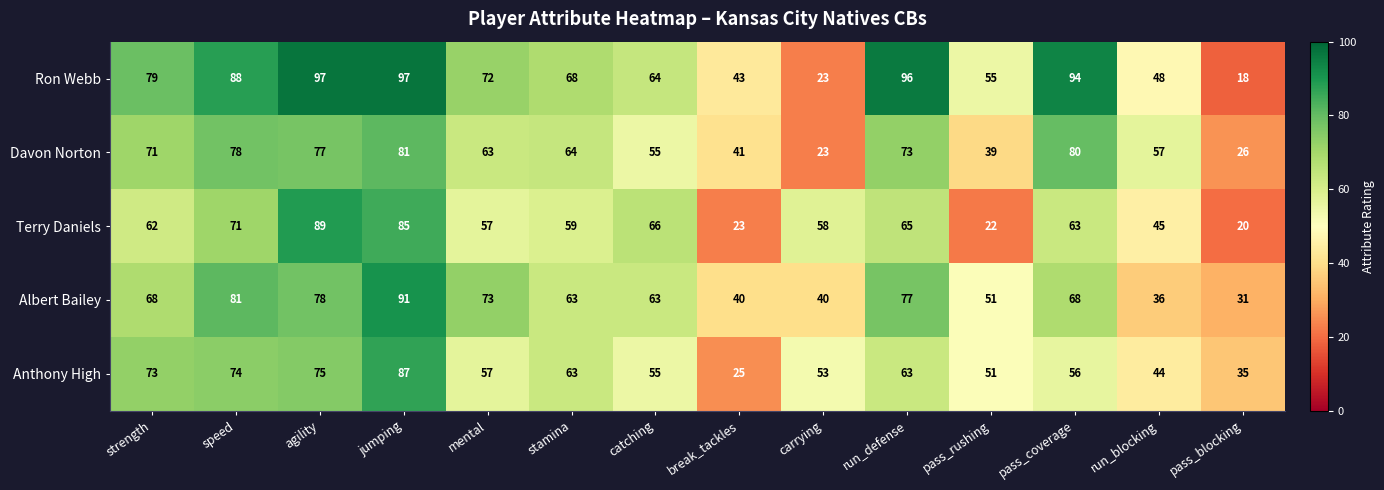

Which series has the largest range (max minus min)?

Ron Webb